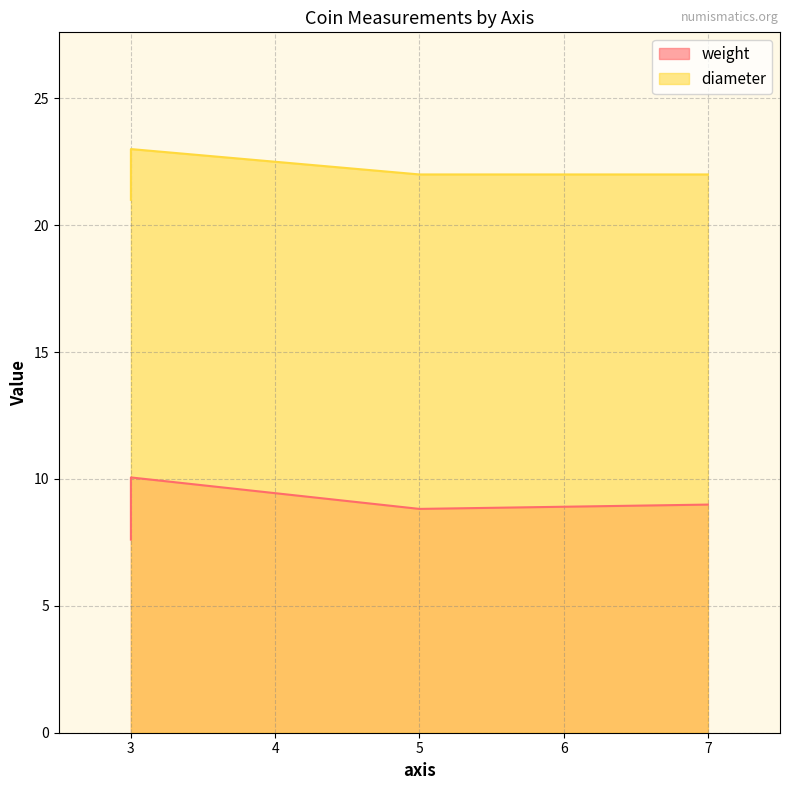

How many interior local peaks does the diameter series have?

1